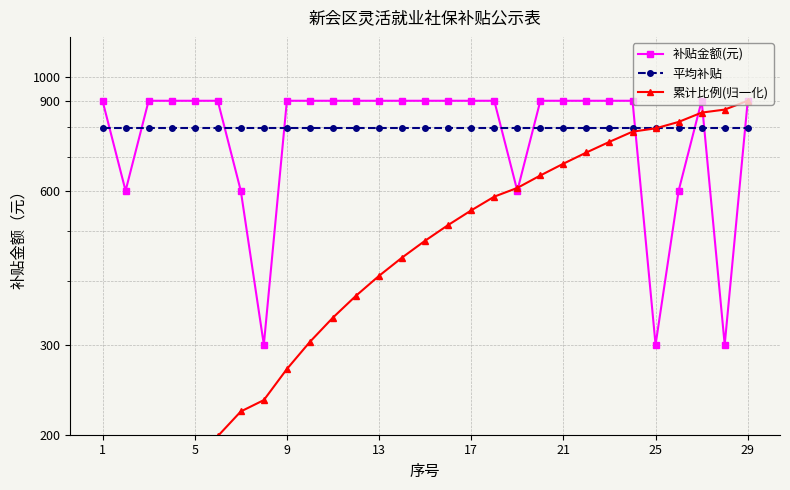

How many lines are shown in the chart?

3